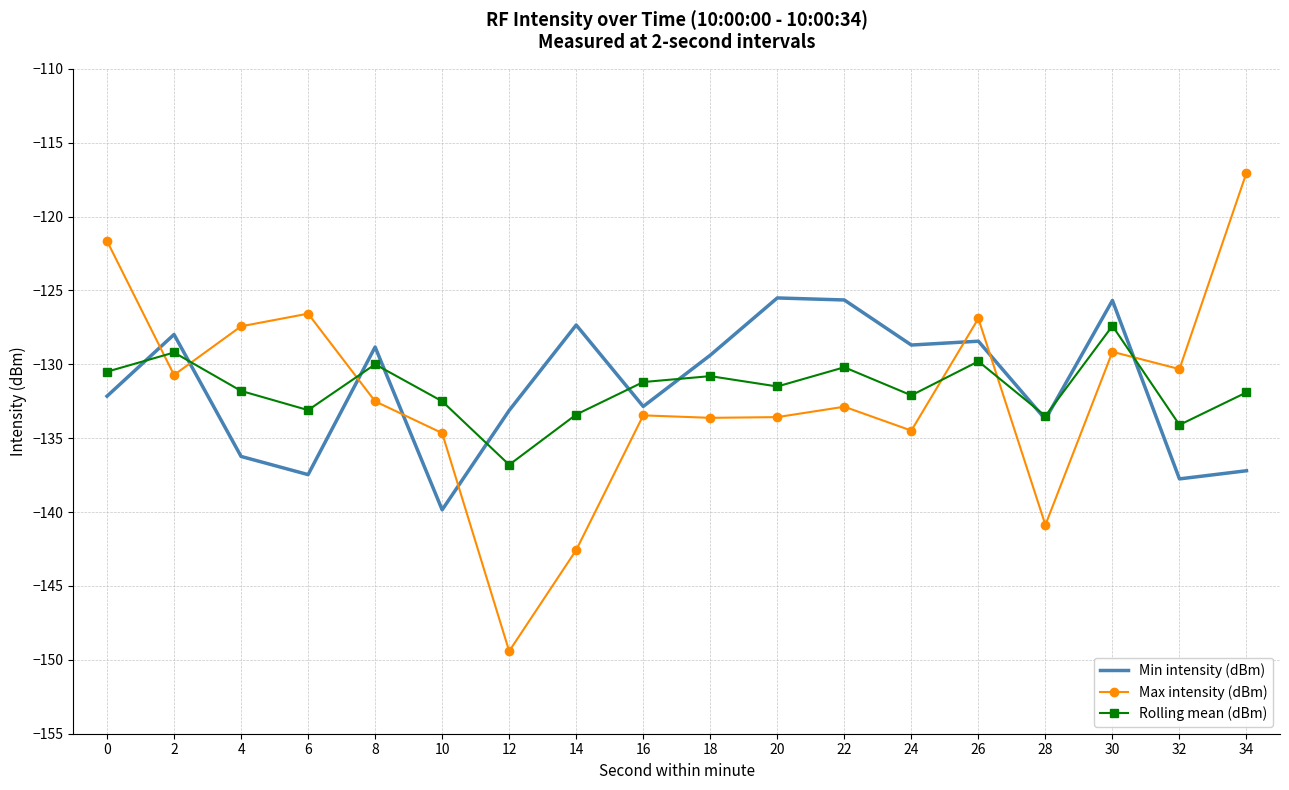

True or false: Max intensity (dBm) and Rolling mean (dBm) cross at least once.

True